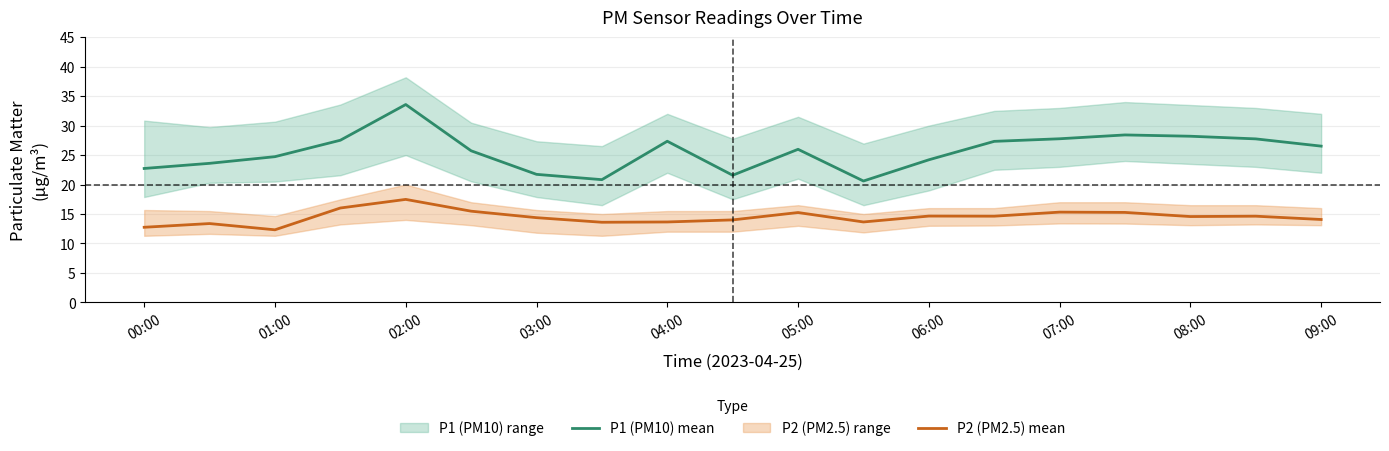

Rank the series by their maximum value, from lowest to highest.

P2 (PM2.5) mean, P1 (PM10) mean